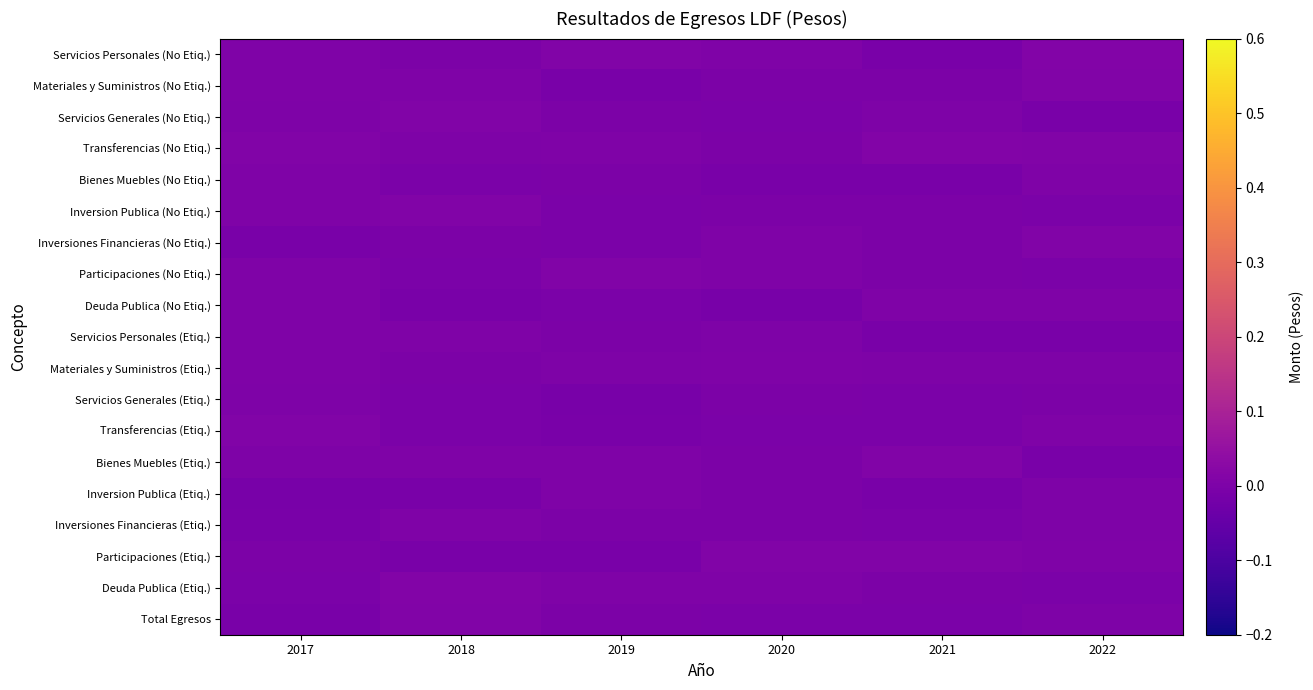

Reading right to left, list all the values displayed in this chart.

Servicios Personales (No Etiq.): 2022=0.0	2021=-0.0	2020=0.0	2019=0.0	2018=-0.0	2017=0.0
Materiales y Suministros (No Etiq.): 2022=0.0	2021=-0.0	2020=-0.0	2019=-0.0	2018=0.0	2017=0.0
Servicios Generales (No Etiq.): 2022=-0.0	2021=0.0	2020=-0.0	2019=-0.0	2018=0.0	2017=0.0
Transferencias (No Etiq.): 2022=0.0	2021=0.0	2020=-0.0	2019=0.0	2018=0.0	2017=0.0
Bienes Muebles (No Etiq.): 2022=0.0	2021=-0.0	2020=-0.0	2019=-0.0	2018=-0.0	2017=0.0
Inversion Publica (No Etiq.): 2022=-0.0	2021=-0.0	2020=-0.0	2019=-0.0	2018=0.0	2017=0.0
Inversiones Financieras (No Etiq.): 2022=0.0	2021=-0.0	2020=0.0	2019=-0.0	2018=-0.0	2017=-0.0
Participaciones (No Etiq.): 2022=-0.0	2021=-0.0	2020=0.0	2019=0.0	2018=-0.0	2017=0.0
Deuda Publica (No Etiq.): 2022=0.0	2021=0.0	2020=-0.0	2019=-0.0	2018=-0.0	2017=0.0
Servicios Personales (Etiq.): 2022=-0.0	2021=-0.0	2020=0.0	2019=-0.0	2018=0.0	2017=0.0
Materiales y Suministros (Etiq.): 2022=0.0	2021=0.0	2020=0.0	2019=0.0	2018=-0.0	2017=0.0
Servicios Generales (Etiq.): 2022=-0.0	2021=-0.0	2020=-0.0	2019=-0.0	2018=-0.0	2017=0.0
Transferencias (Etiq.): 2022=0.0	2021=-0.0	2020=-0.0	2019=-0.0	2018=-0.0	2017=0.0
Bienes Muebles (Etiq.): 2022=-0.0	2021=0.0	2020=-0.0	2019=0.0	2018=0.0	2017=0.0
Inversion Publica (Etiq.): 2022=0.0	2021=-0.0	2020=-0.0	2019=0.0	2018=-0.0	2017=-0.0
Inversiones Financieras (Etiq.): 2022=0.0	2021=-0.0	2020=-0.0	2019=-0.0	2018=0.0	2017=-0.0
Participaciones (Etiq.): 2022=0.0	2021=0.0	2020=0.0	2019=-0.0	2018=-0.0	2017=-0.0
Deuda Publica (Etiq.): 2022=-0.0	2021=-0.0	2020=0.0	2019=0.0	2018=0.0	2017=-0.0
Total Egresos: 2022=0.0	2021=-0.0	2020=-0.0	2019=-0.0	2018=0.0	2017=-0.0